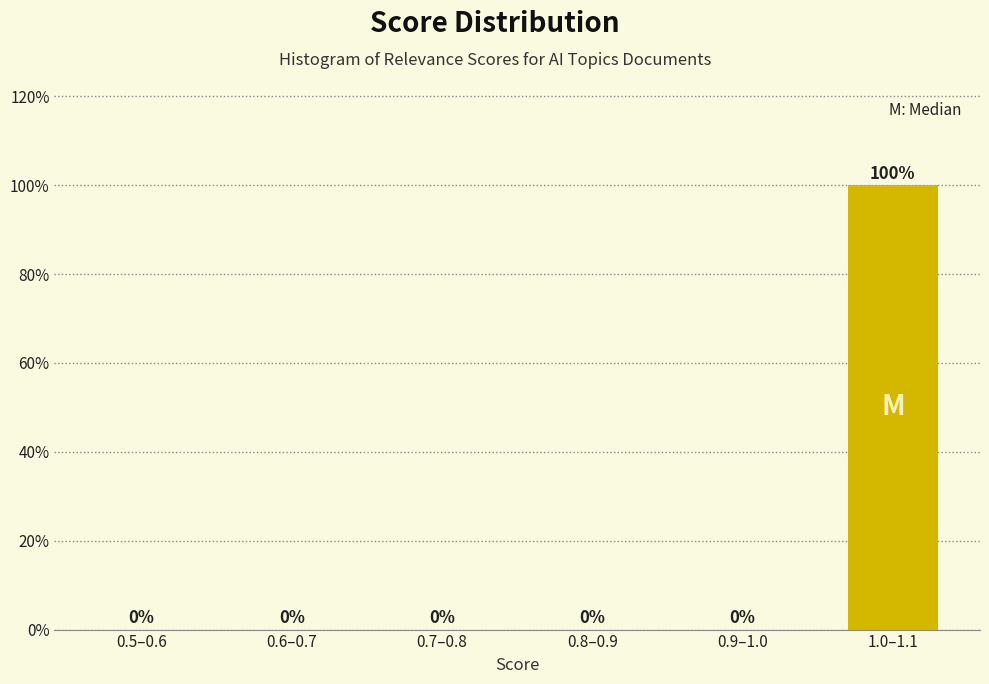

Reading left to right, transcribe all the data shown in this chart.

0.5–0.6=0	0.6–0.7=0	0.7–0.8=0	0.8–0.9=0	0.9–1.0=0	1.0–1.1=100